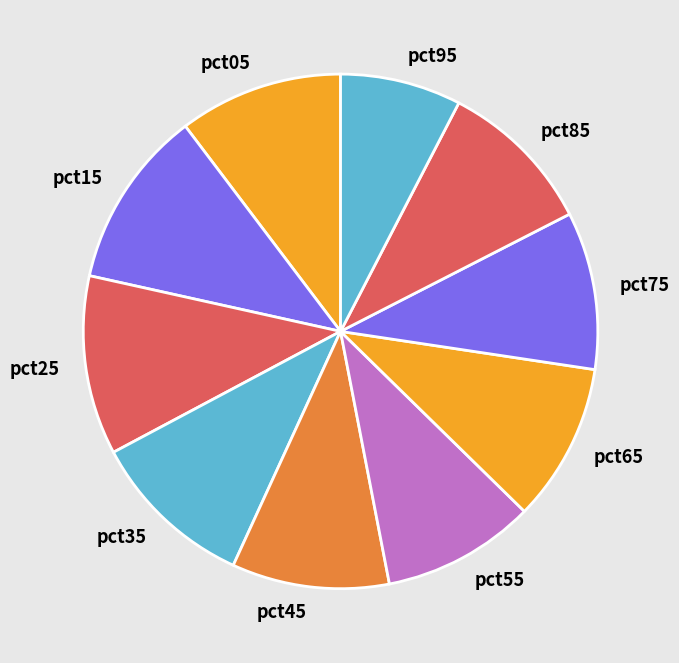

Does pct95 represent more than half of the total?

No